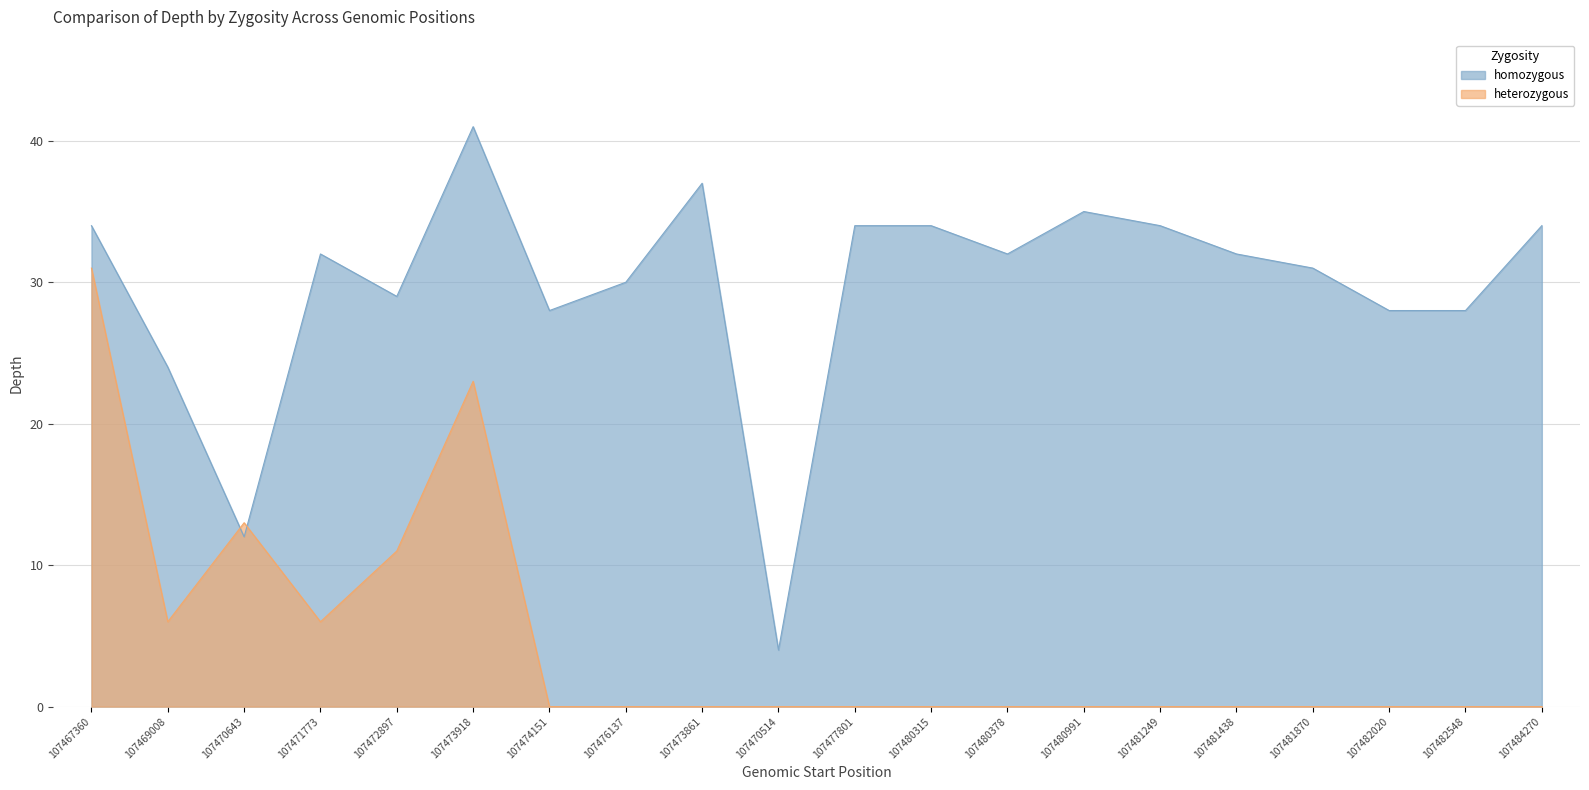

The value of heterozygous at 107469008 is 6. True or false?

True